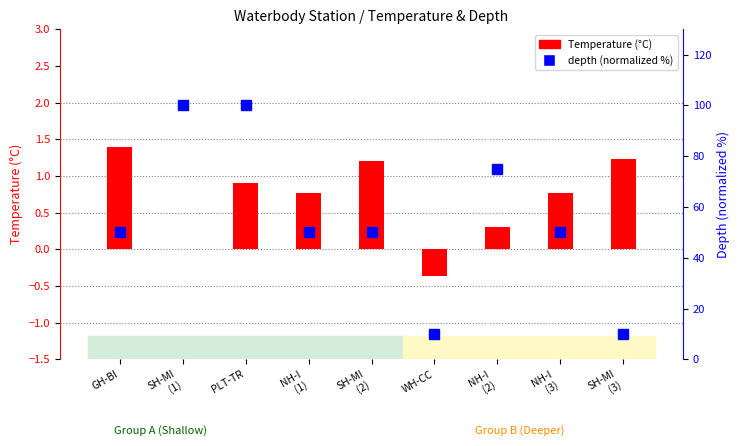

Reading right to left, transcribe all the data shown in this chart.

Temperature (°C): 1.2	0.8	0.3	-0.4	1.2	0.8	0.9	0.0	1.4
depth (normalized %): 10.0	50.0	75.0	10.0	50.0	50.0	100.0	100.0	50.0